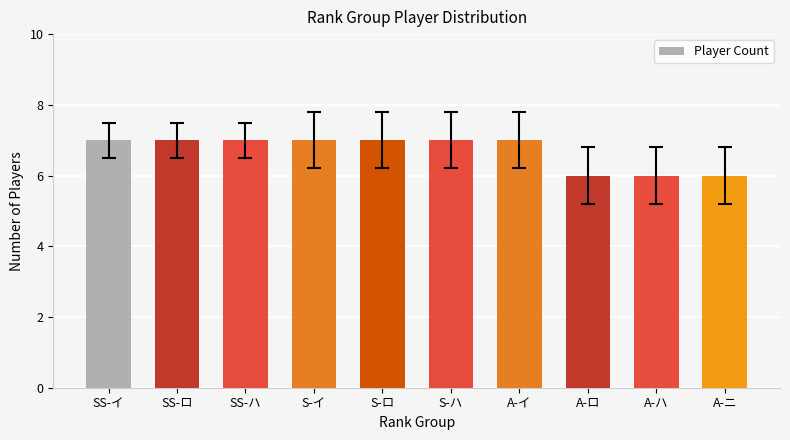

What is the approximate value at A-ロ?

6